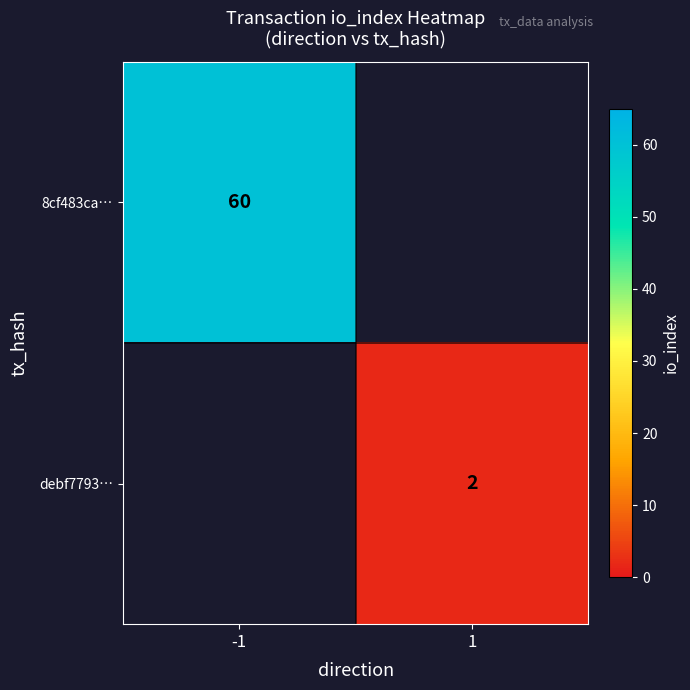

The debf7793… series shows 1 at 1. True or false?

False